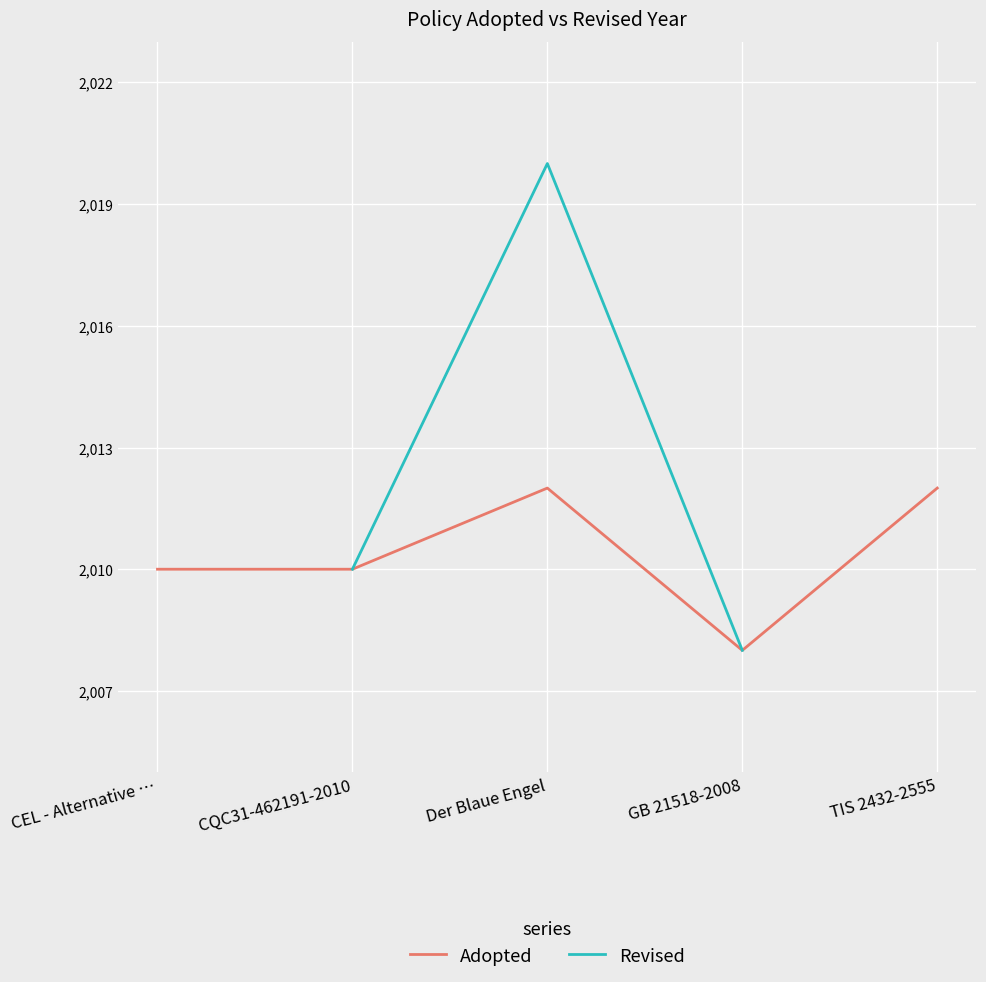

What is the label of the 3rd point from the left?

Der Blaue Engel